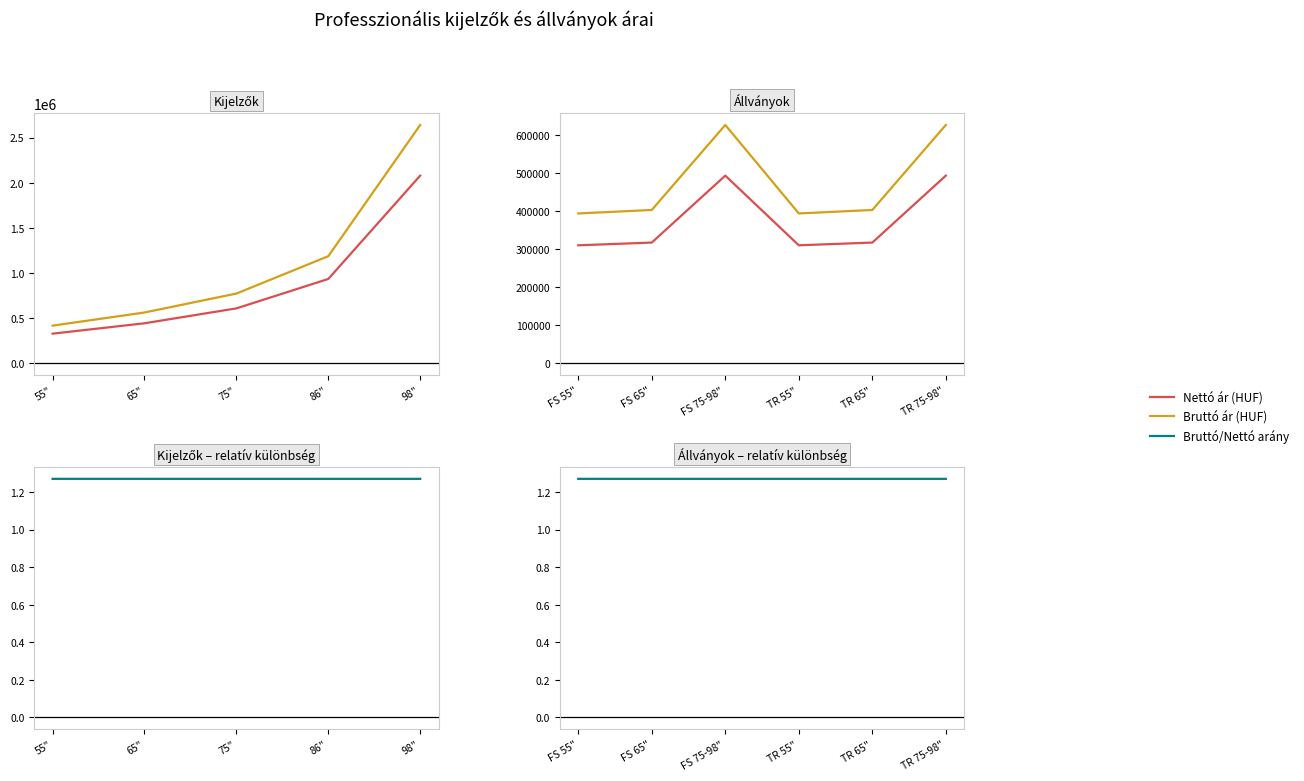

What is the average value of the Bruttó ár (HUF) series?

474630.0